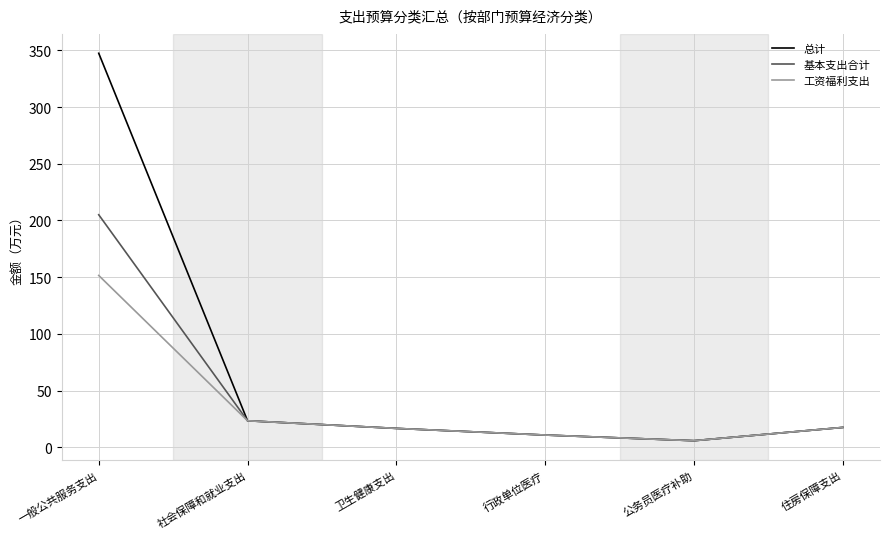

What is the sum of all 基本支出合计 values?

279.5